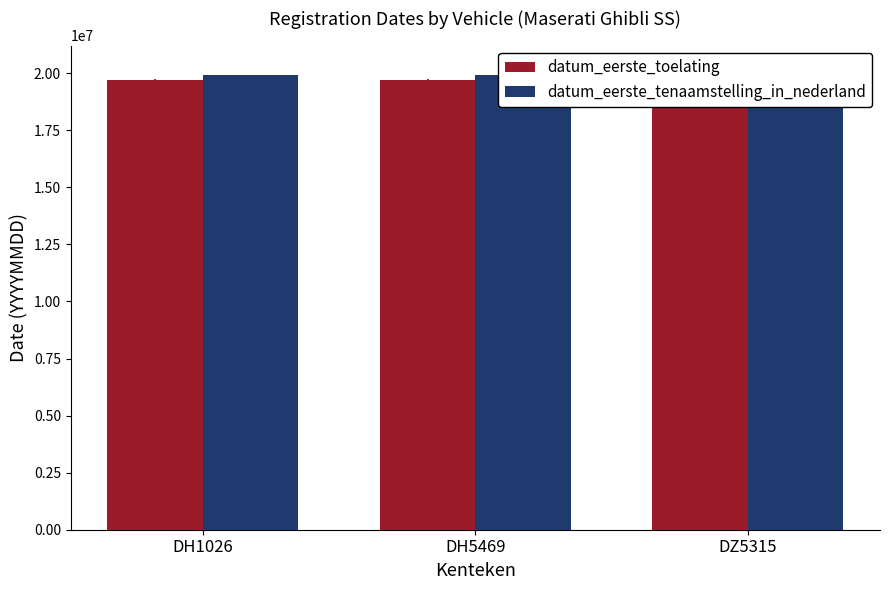

How many data points in datum_eerste_toelating are less than 19710630?

1